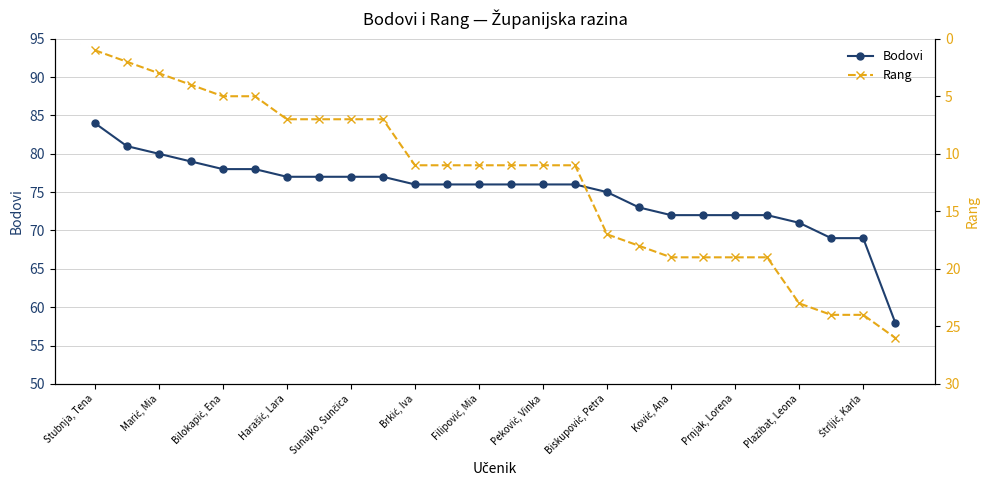

What is the difference between the maximum and second lowest values in the Bodovi series?

15